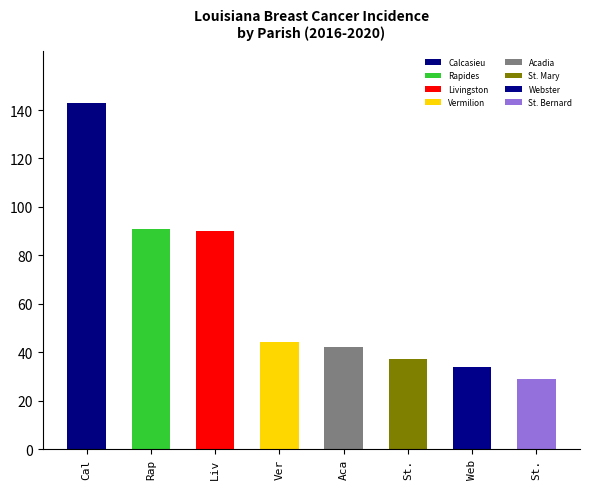

How many distinct data groups are displayed?

1